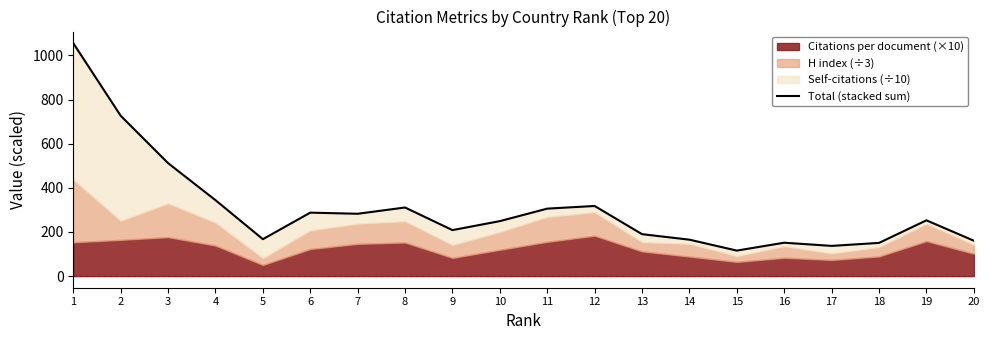

The chart shows a value of 193.6 at 8. True or false?

False